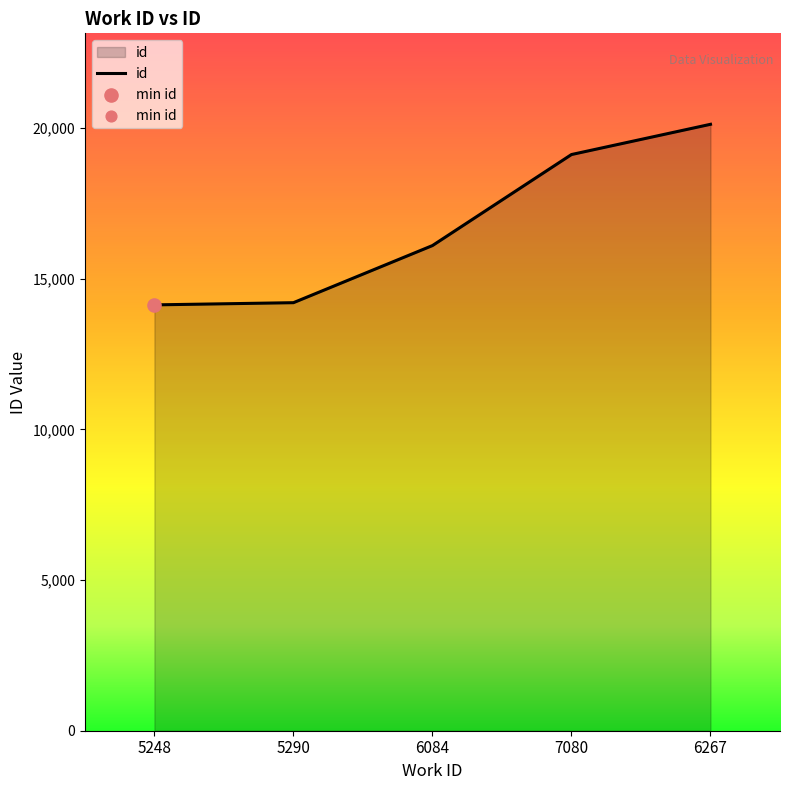

What is the change in value from 5290 to 6267?

+5922